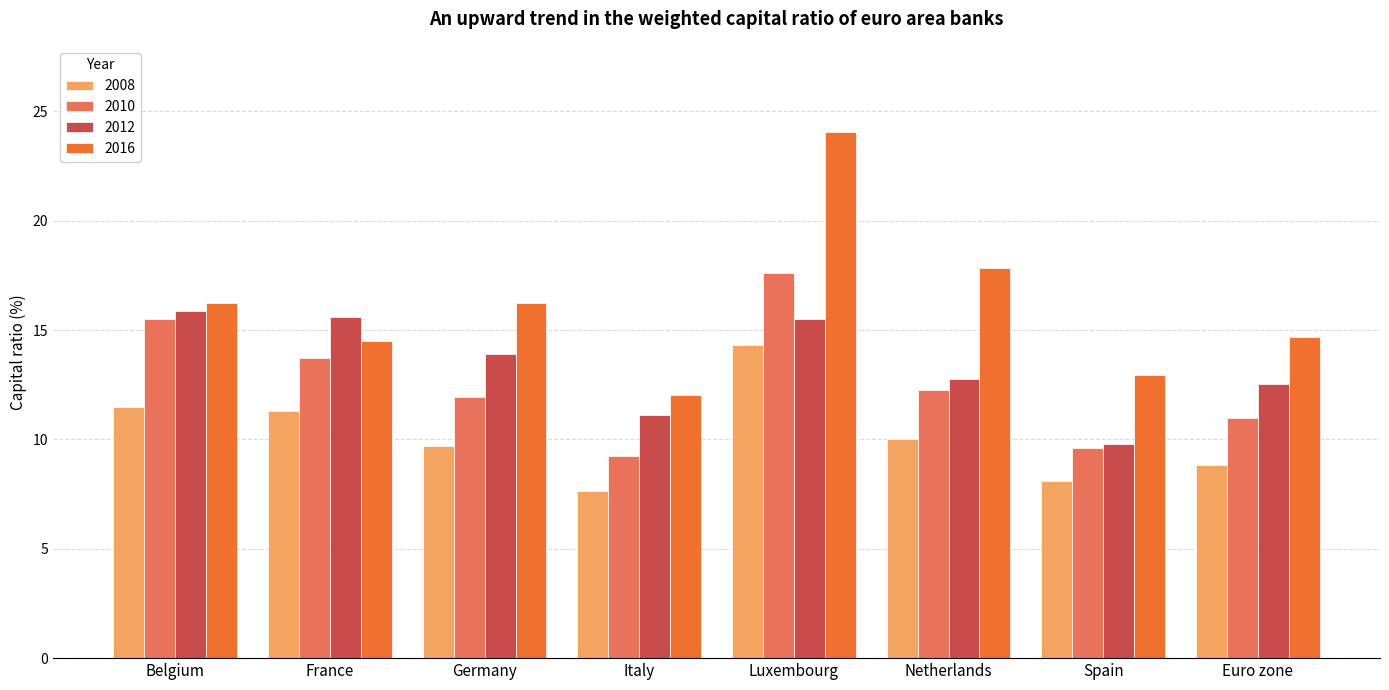

At how many categories does at least one series exceed 8?

8